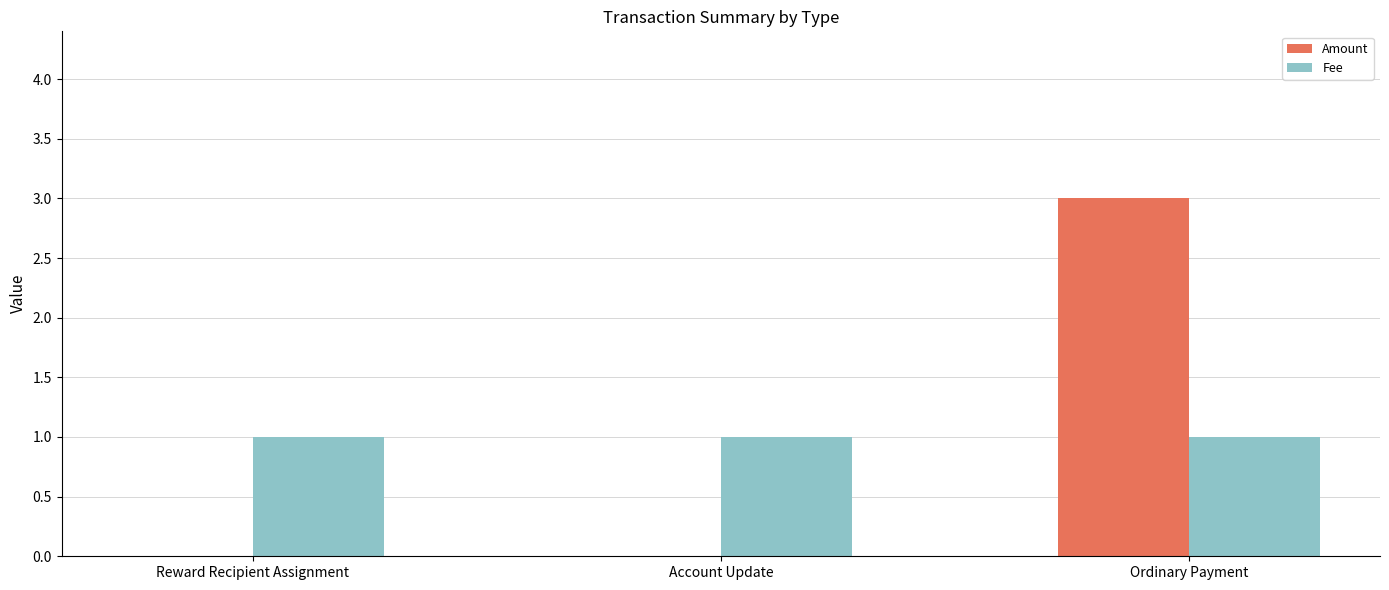

How many Amount values are between 0 and 3?

3